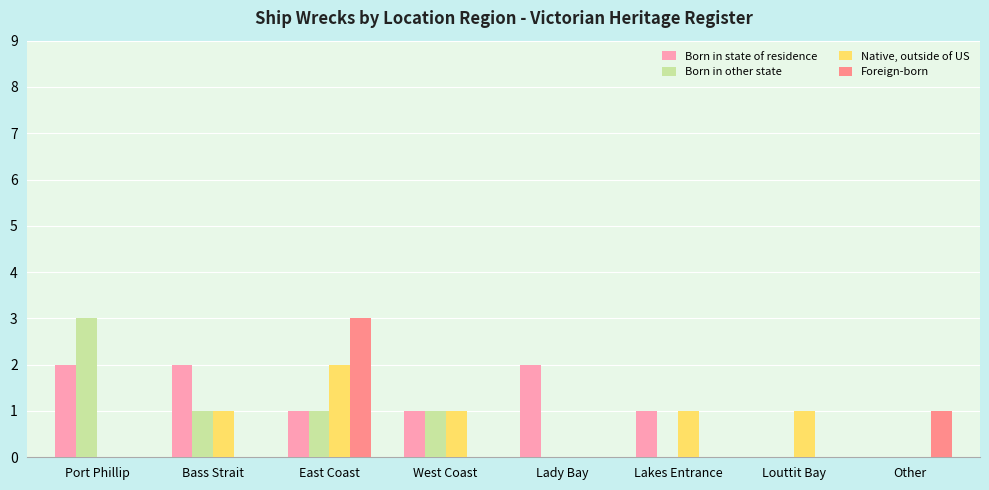

At which category is the sum across all series the highest?

East Coast